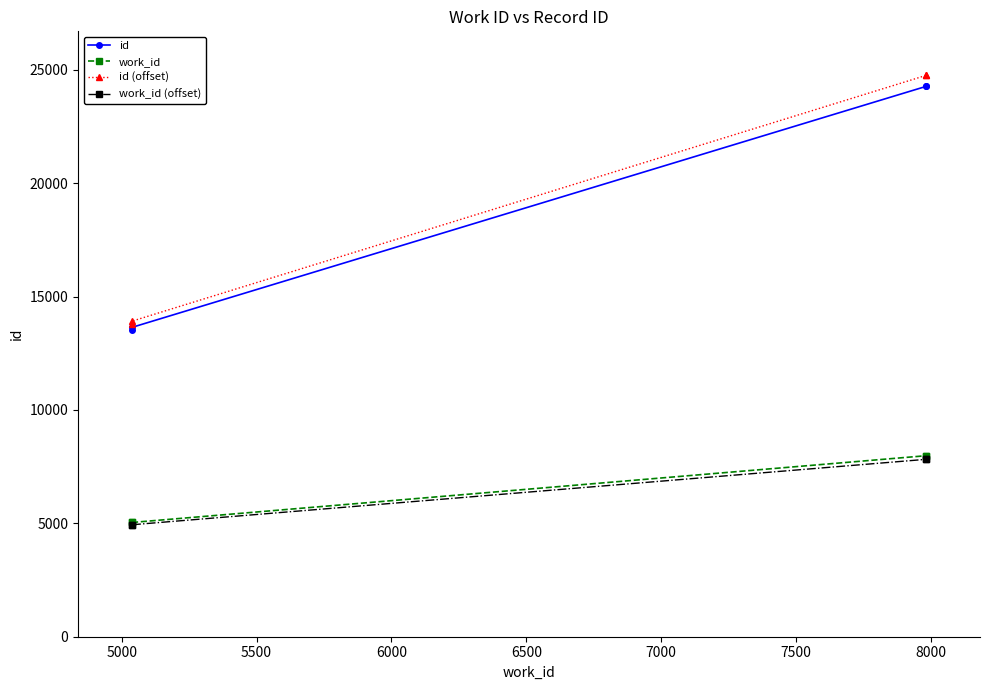

Is the value of work_id (offset) at 4500 greater than the value of work_id at 5500?

No